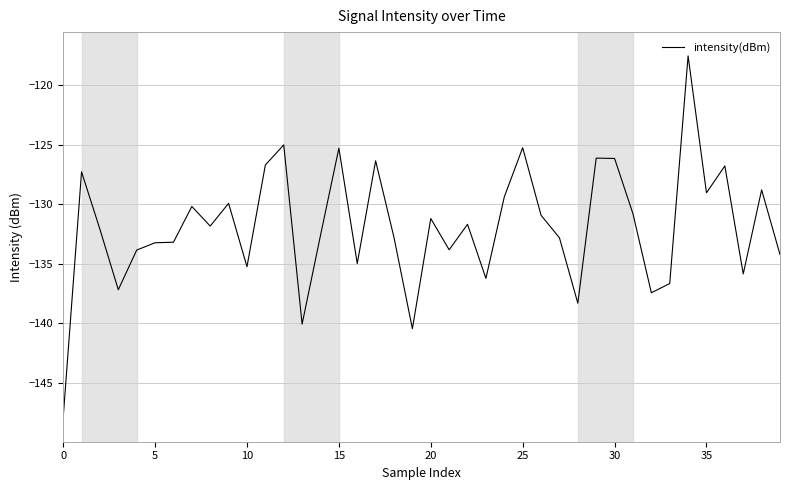

How many series are shown in this chart?

1